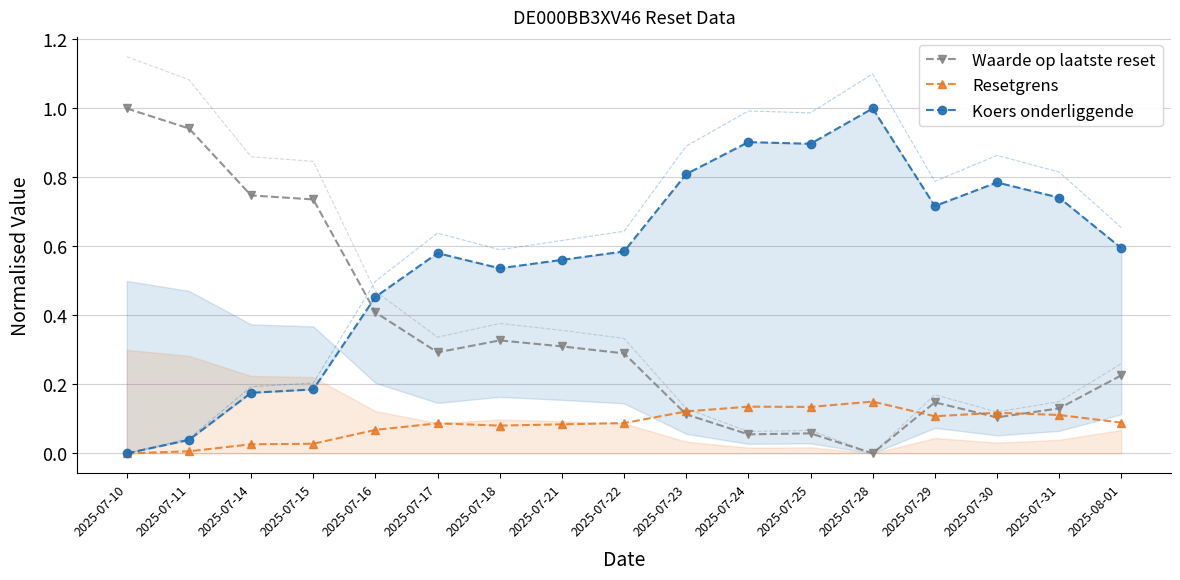

What is the difference between the second highest and second lowest values in the Resetgrens series?

0.1